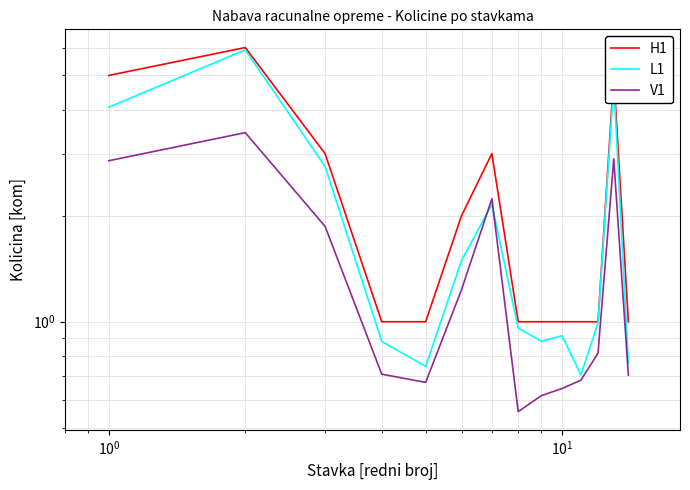

True or false: L1 and H1 intersect in this chart.

False